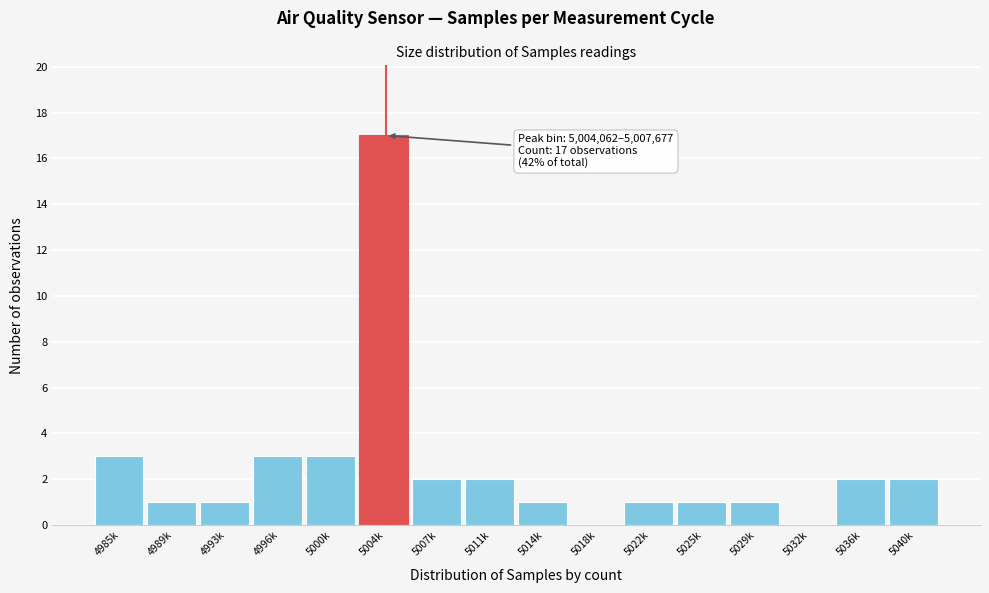

Reading left to right, extract all data points from this chart.

4985k=3	4989k=1	4993k=1	4996k=3	5000k=3	5004k=17	5007k=2	5011k=2	5014k=1	5018k=0	5022k=1	5025k=1	5029k=1	5032k=0	5036k=2	5040k=2